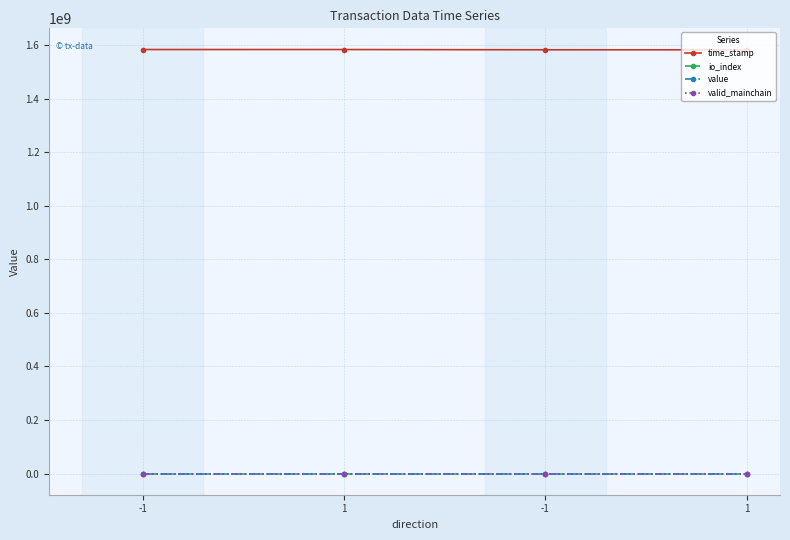

How many series are shown in this chart?

4